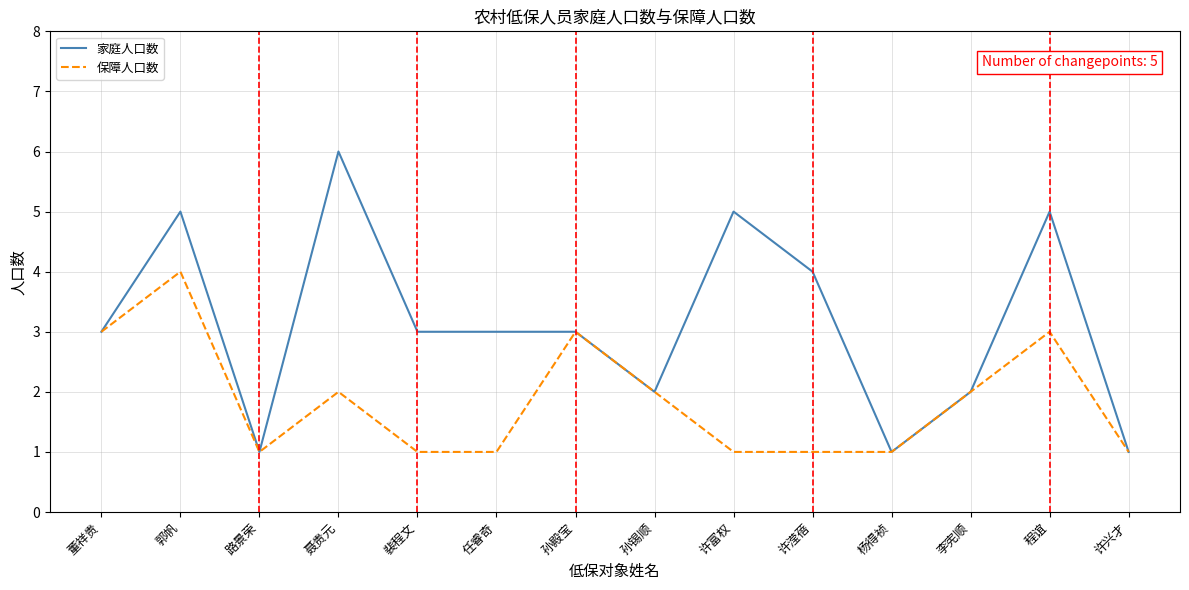

Is the value of 家庭人口数 at 任睿奇 greater than the value of 保障人口数 at 任睿奇?

Yes